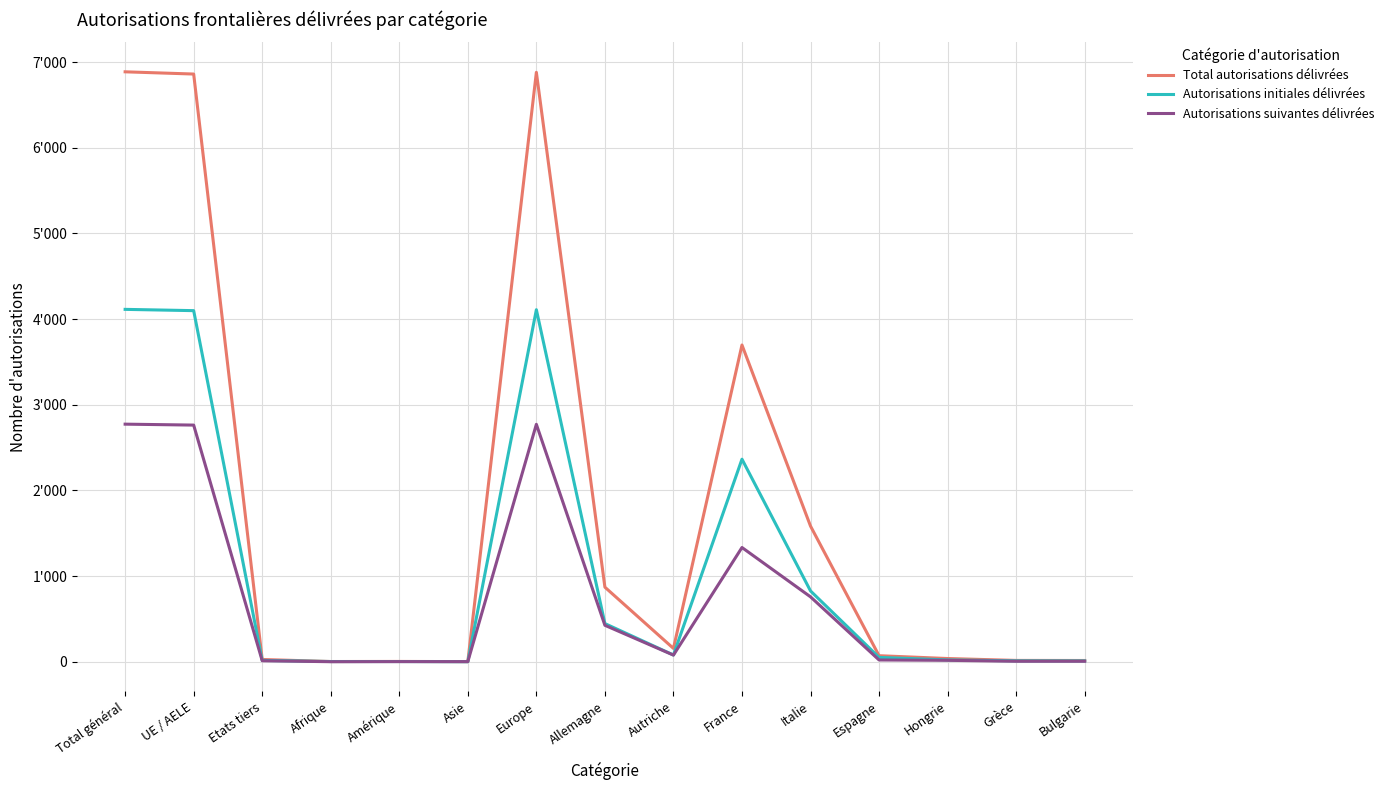

List the labels in order of Autorisations suivantes délivrées value, largest first.

Total général, Europe, UE / AELE, France, Italie, Allemagne, Autriche, Espagne, Hongrie, Etats tiers, Grèce, Bulgarie, Amérique, Asie, Afrique